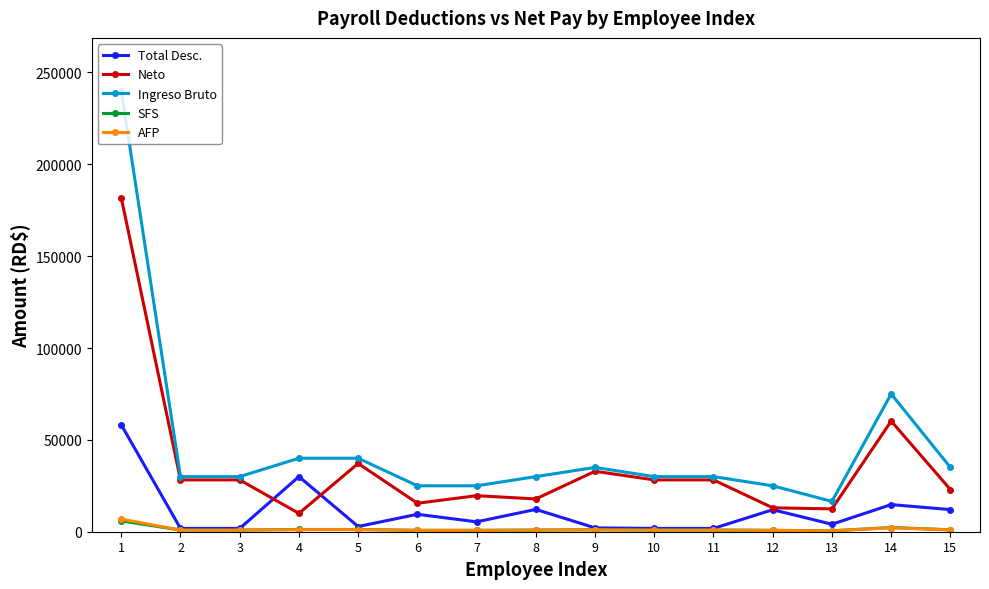

Is it true that Ingreso Bruto equals 35000.0 at 15?

True